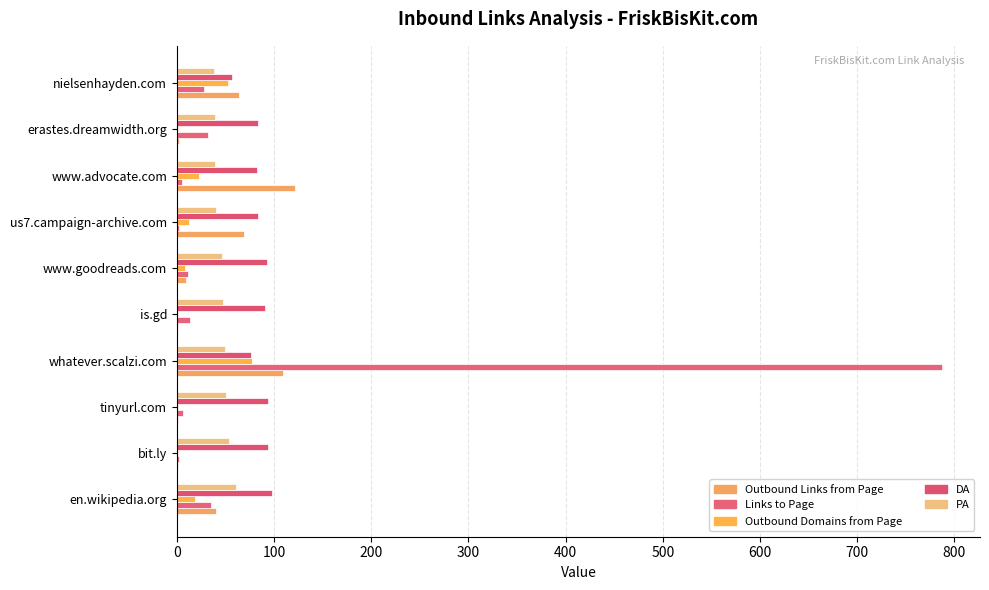

Which series has the largest total across all categories?

Links to Page